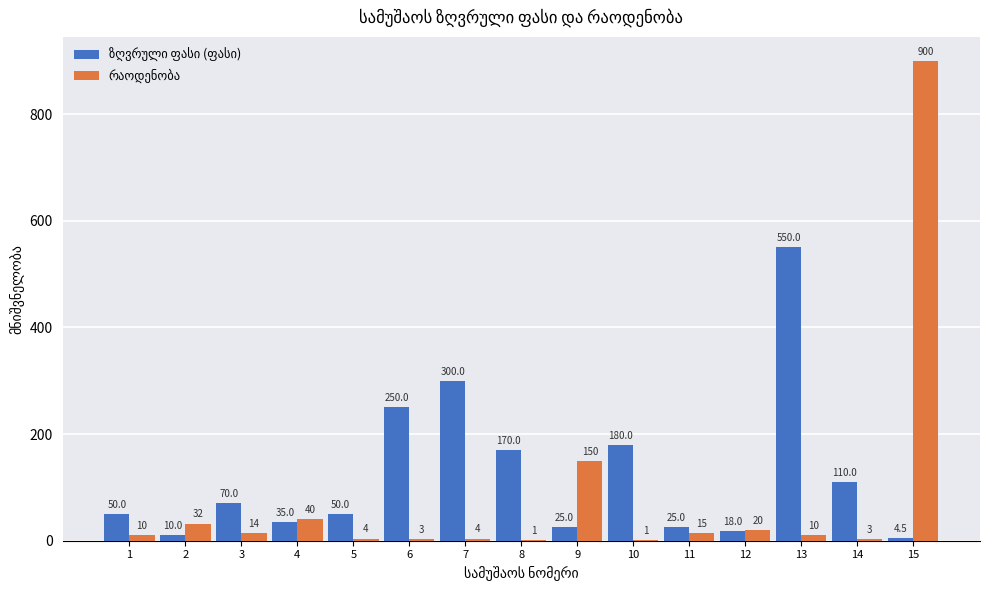

At which category does the chart reach its peak across all series?

15